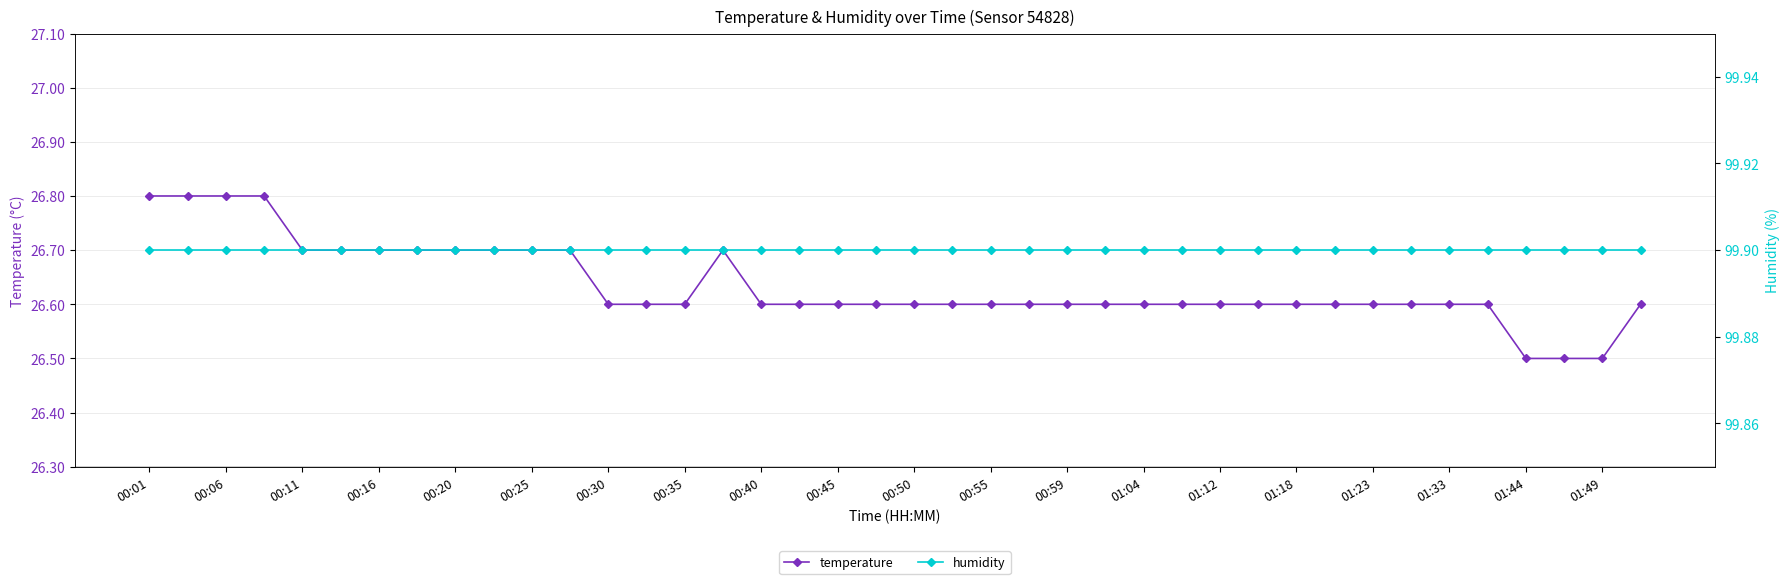

The value of temperature at 00:01 is 26.8. True or false?

True